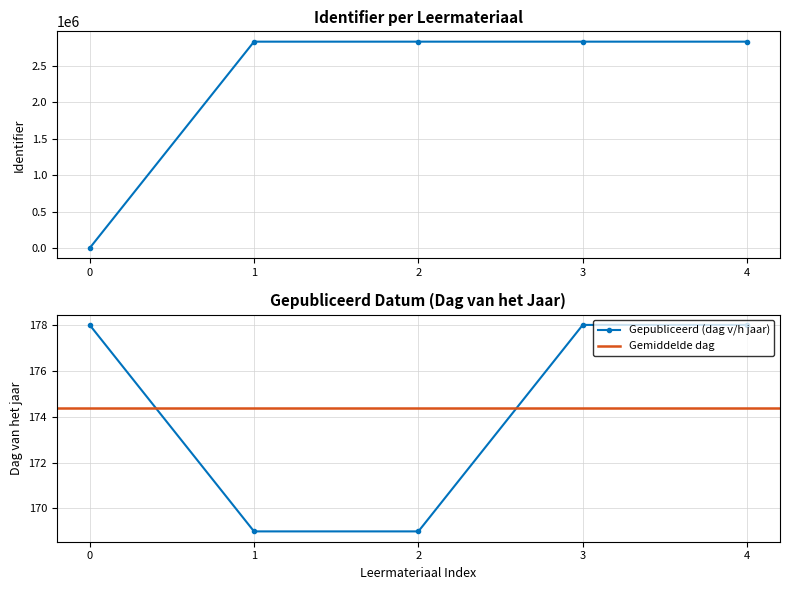

True or false: the data has more than 1 interior local peaks.

False